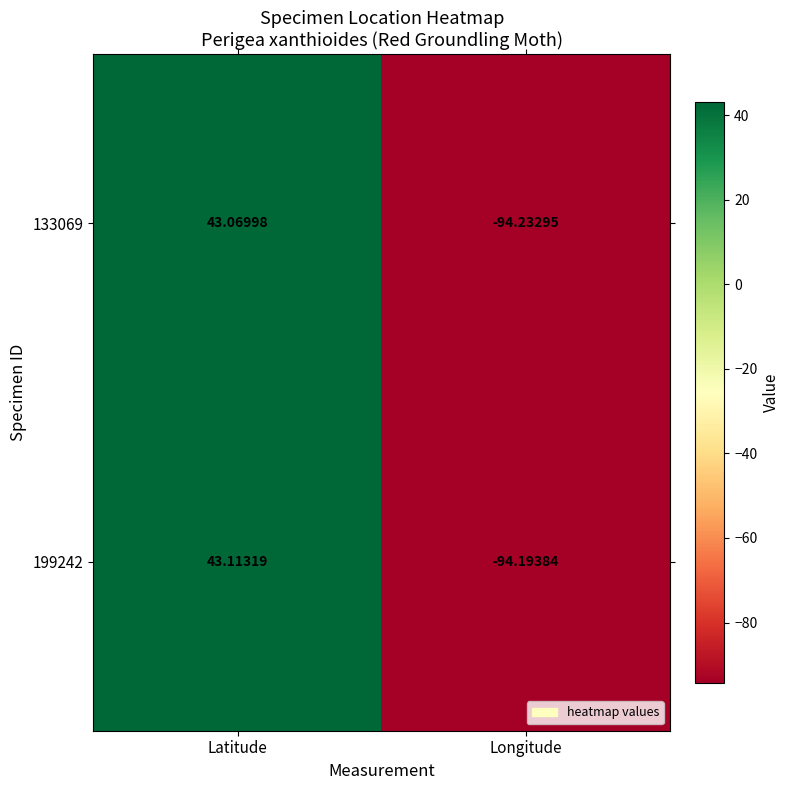

At which label is 133069 closest to -25?

Latitude